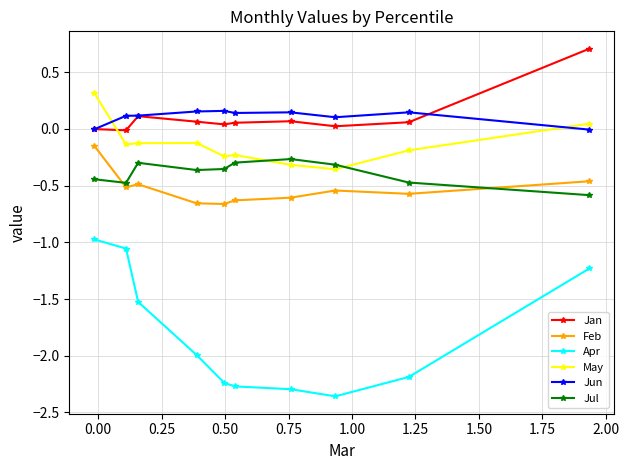

What is the value of the Jan point at the 10th from the left?

0.7